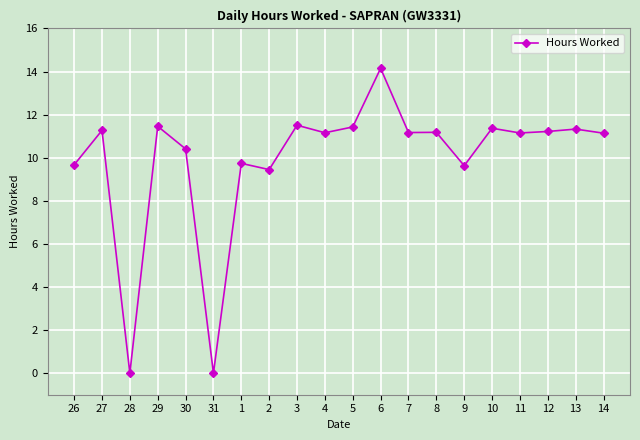

How many lines are shown in the chart?

1